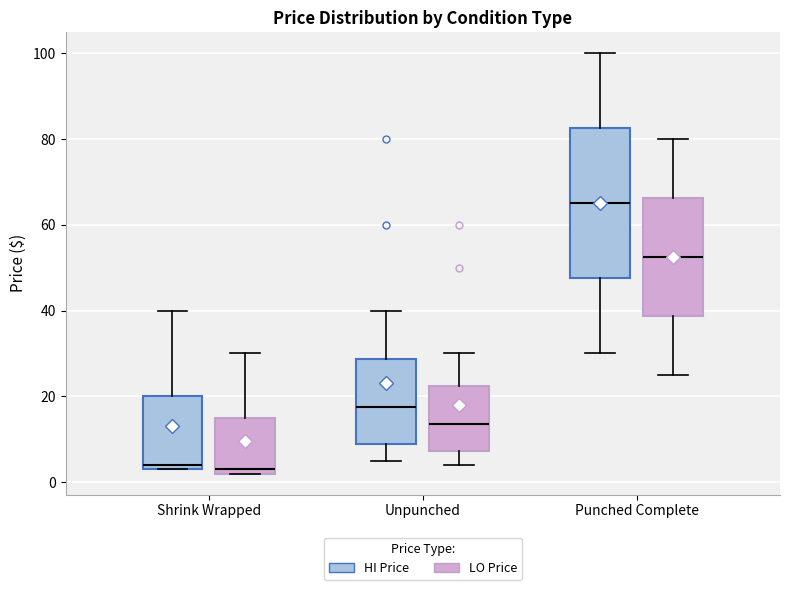

Reading left to right, transcribe this box plot: for each box, give where its median line is, the range the box spans, and where its two whiskers end, as read against the y-axis. The values are not printed on the chart, so give them approximately, as read against the axis.

Shrink Wrapped (HI Price): median 4 (just above the box's lower edge), box 4 to 20, whiskers 4 to 40
Shrink Wrapped (LO Price): median 4, box 2 to 16, whiskers 2 to 30
Unpunched (HI Price): median 18, box 10 to 28, whiskers 6 to 40
Unpunched (LO Price): median 14, box 8 to 22, whiskers 4 to 30
Punched Complete (HI Price): median 66, box 48 to 82, whiskers 30 to 100
Punched Complete (LO Price): median 52, box 38 to 66, whiskers 26 to 80